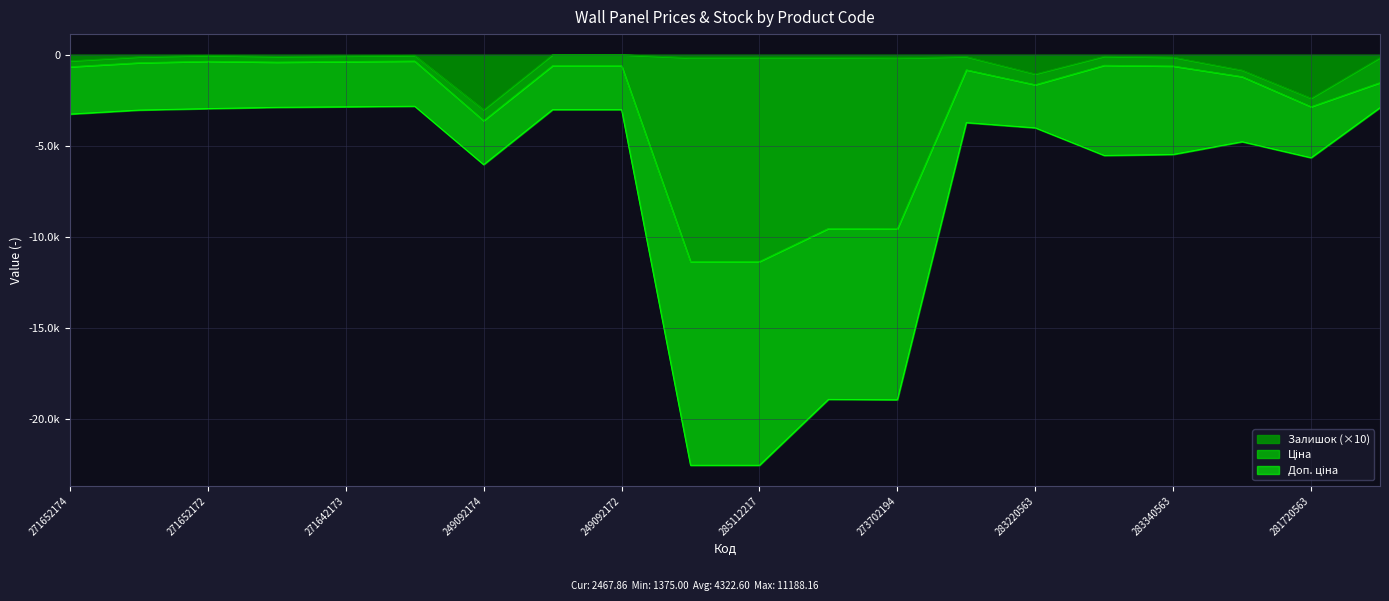

Which series changed the most between 271642174 and 249092173?

Ціна